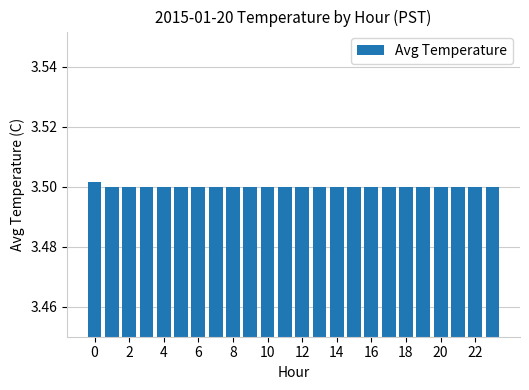

Count the values in the range 3 to 4.

24